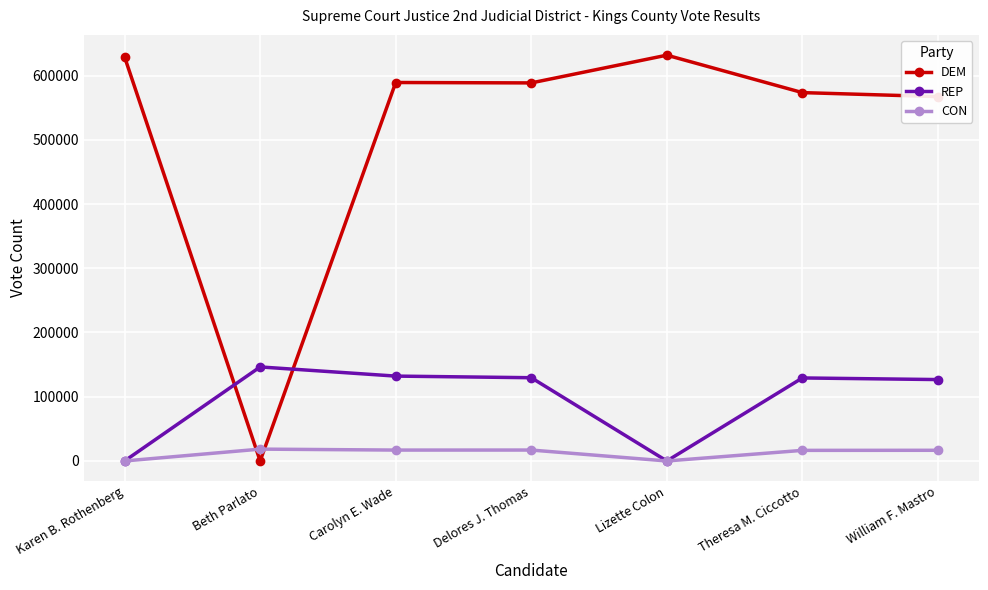

List the series in order of their peak value, highest first.

DEM, REP, CON